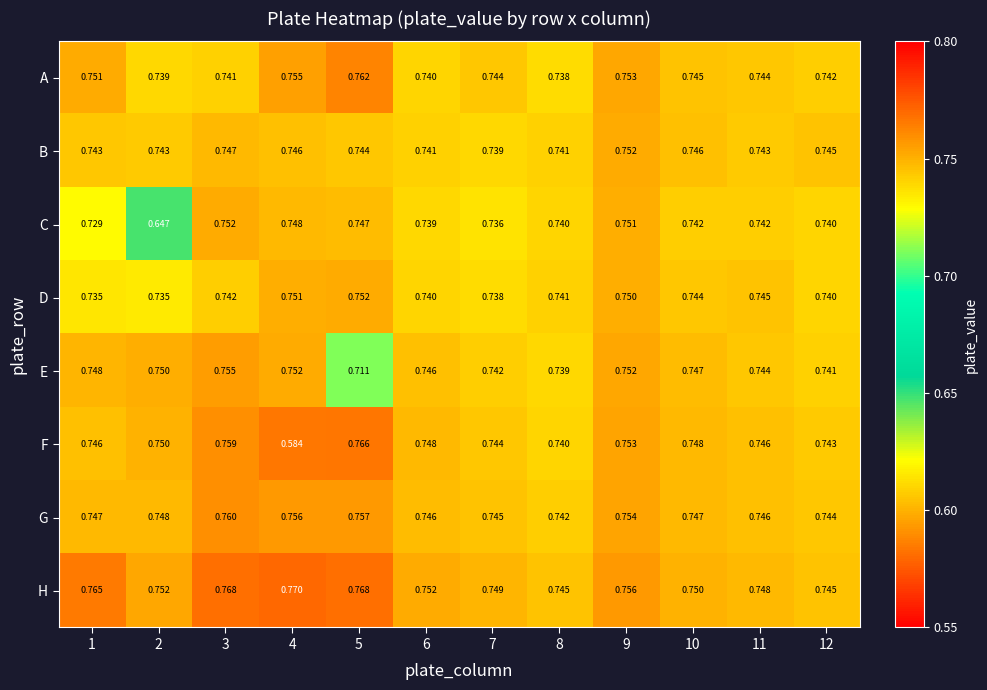

Which series has the largest total across all categories?

H